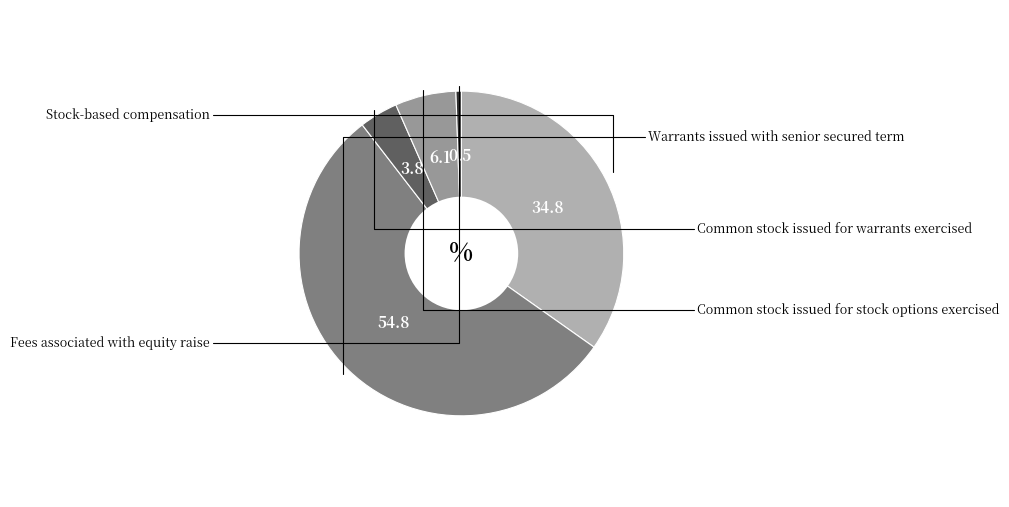

How many segments does this pie chart have?

5